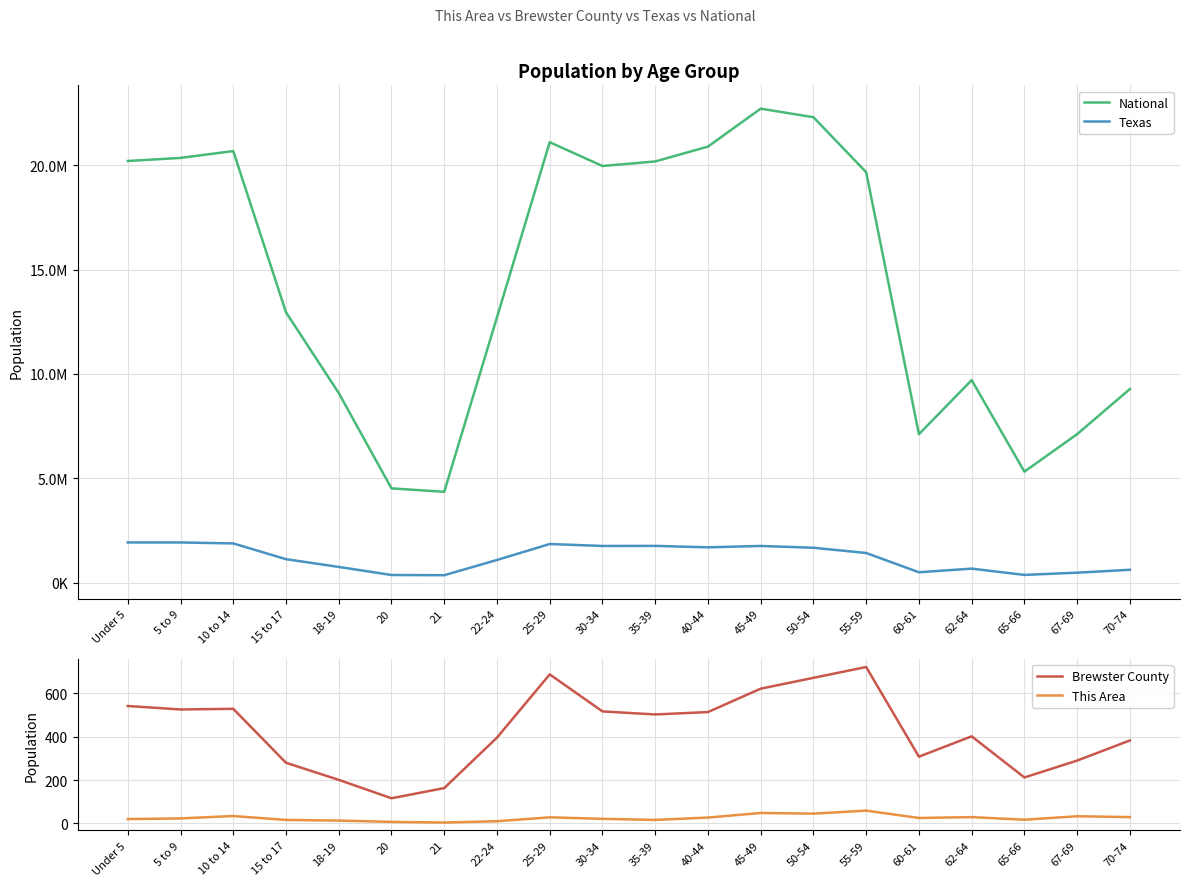

Between 35-39 and 62-64, which series saw the biggest shift?

National